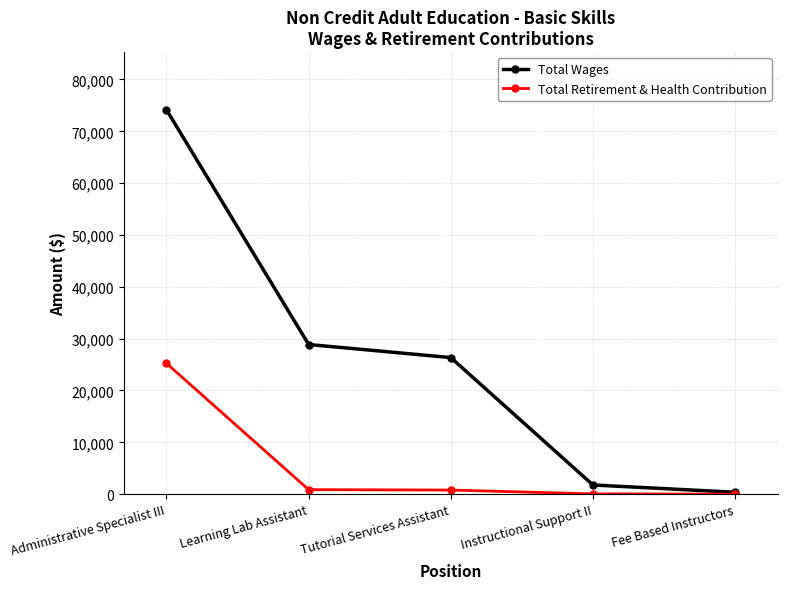

List the series in order of their overall mean, lowest first.

Total Retirement & Health Contribution, Total Wages